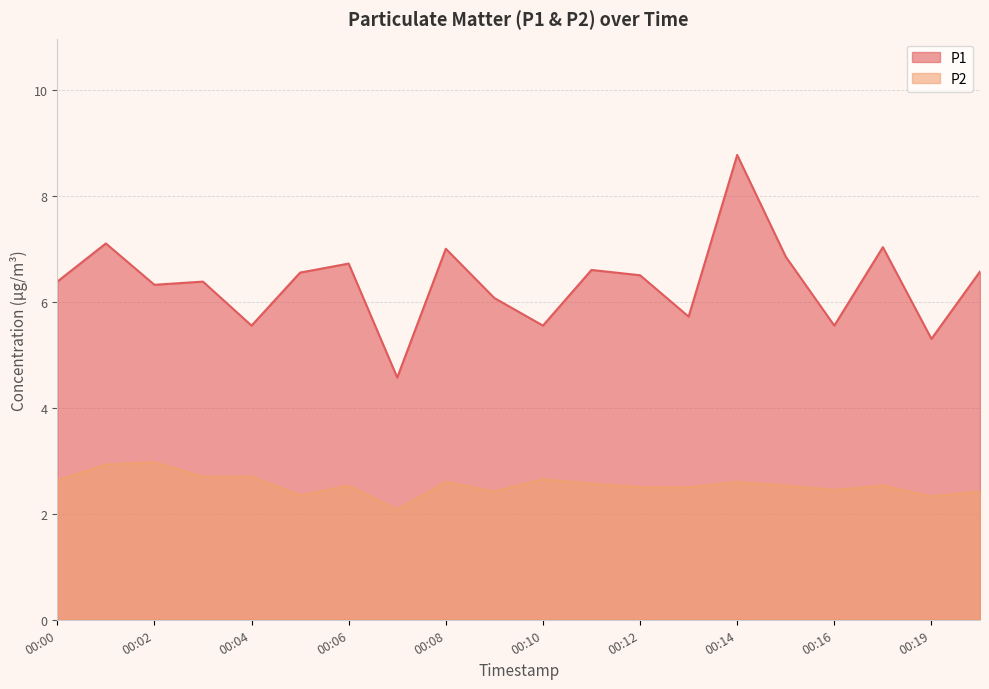

How many lines are shown in the chart?

2